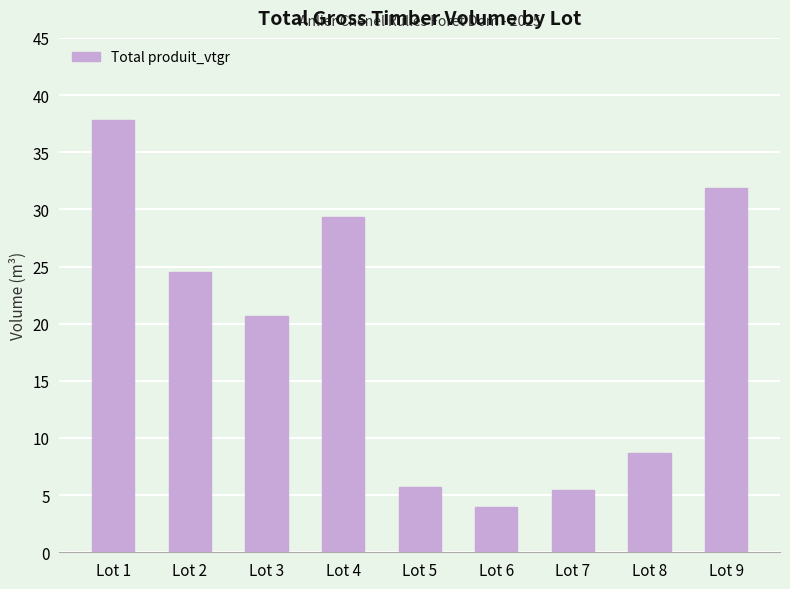

Approximately how many times larger is the value at Lot 4 compared to Lot 3?

1.4